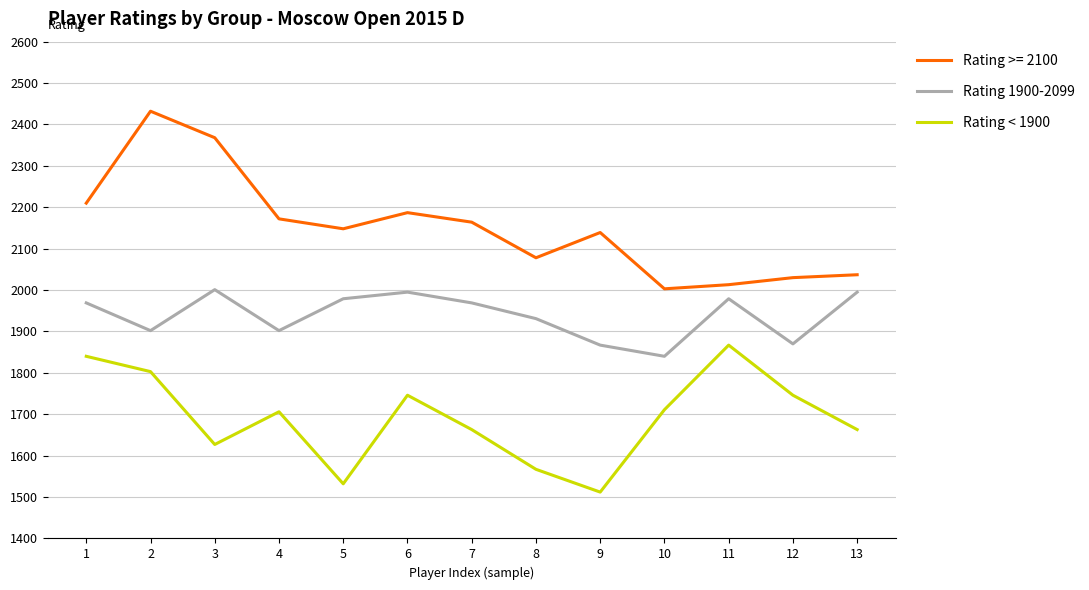

The value of Rating < 1900 at 12 is 2336. True or false?

False